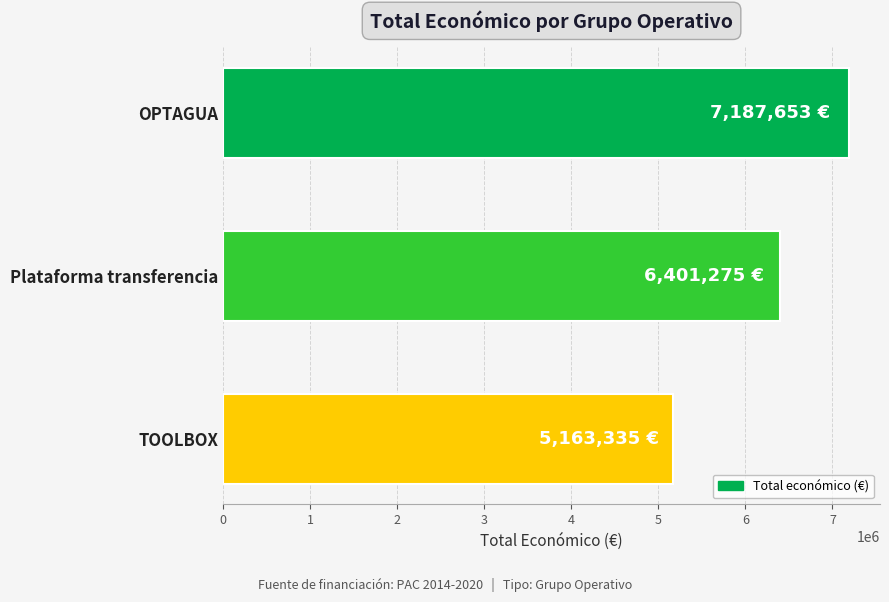

List the labels in order of value, smallest first.

TOOLBOX, Plataforma transferencia, OPTAGUA